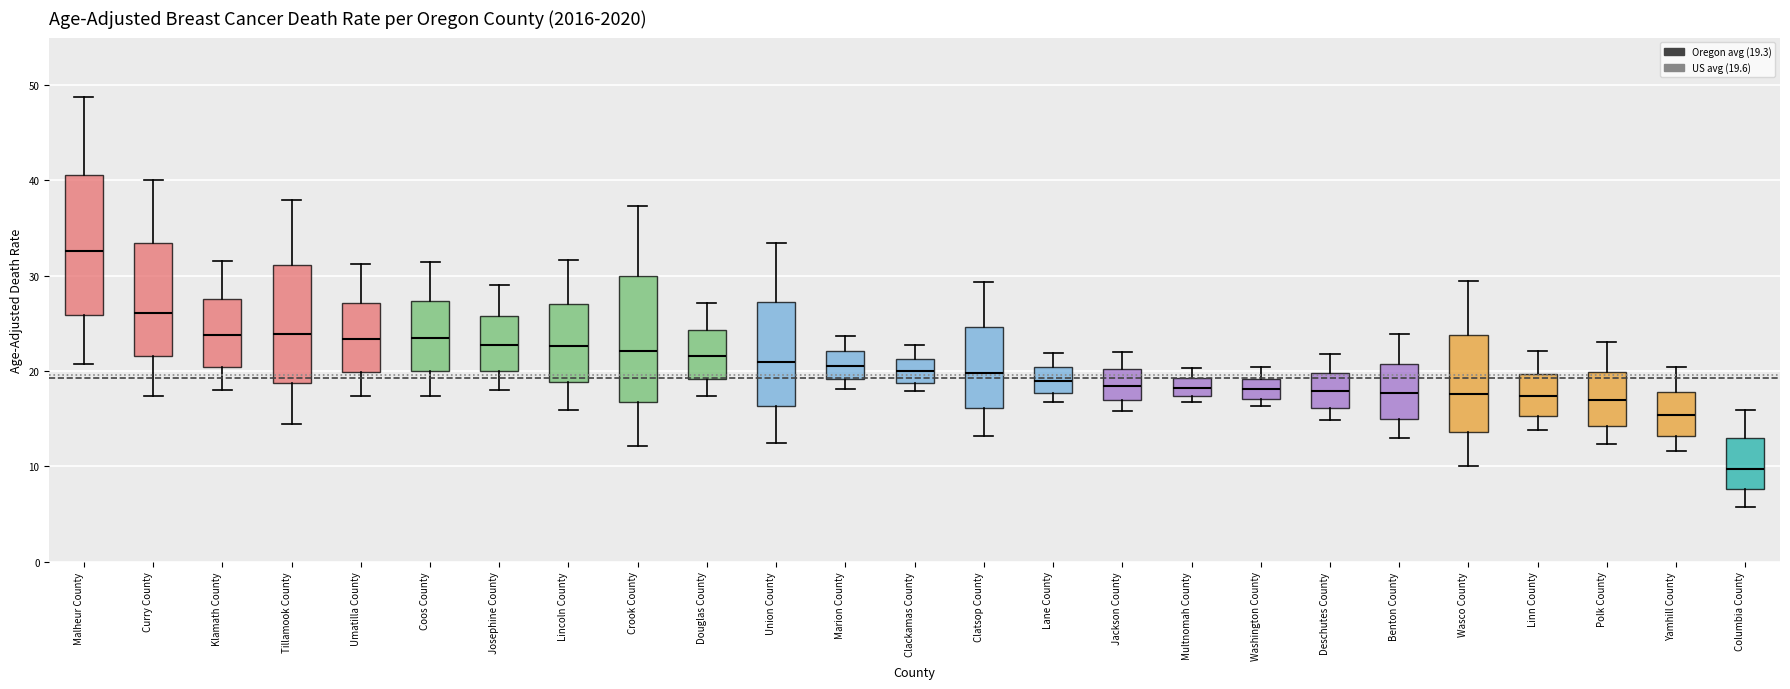

Where does the upper whisker of the box for Josephine County end on the y-axis? The values are not printed on the chart, so give them approximately, as read against the axis.

29